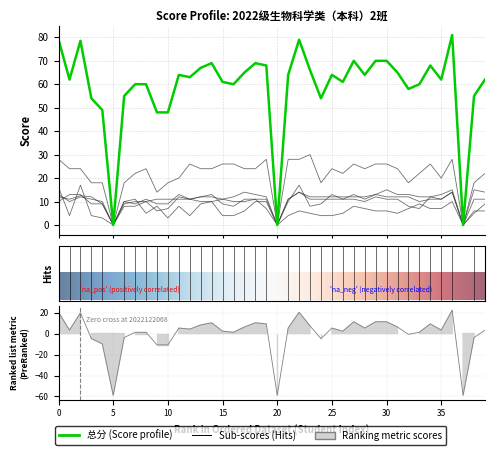

How many interior local valleys does the 三.(30分) series have?

9